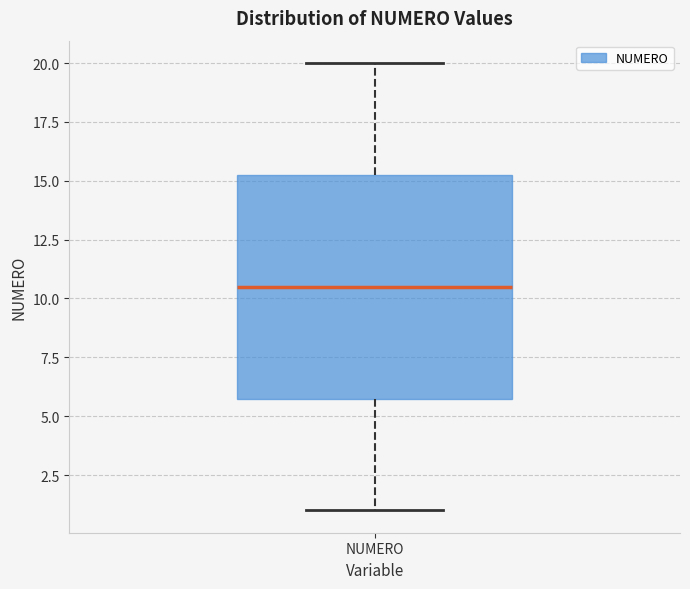

Read this box plot against the y-axis: the position of the median line, the range covered by the box, and the ends of both whiskers. The values are not printed on the chart, so give them approximately, as read against the axis.

median 10.5, box 6.0 to 15.5, whiskers 1.0 to 20.0